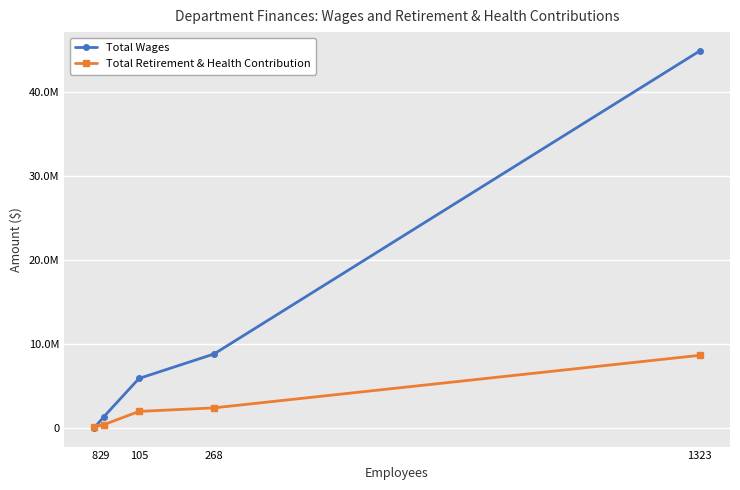

Is this an area chart (filled region under the line)?

No